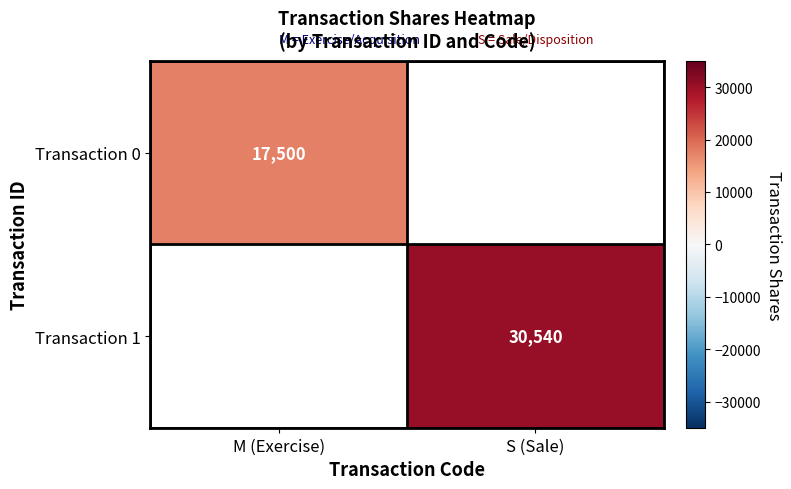

Is it true that Transaction 0 equals 17500 at M (Exercise)?

True